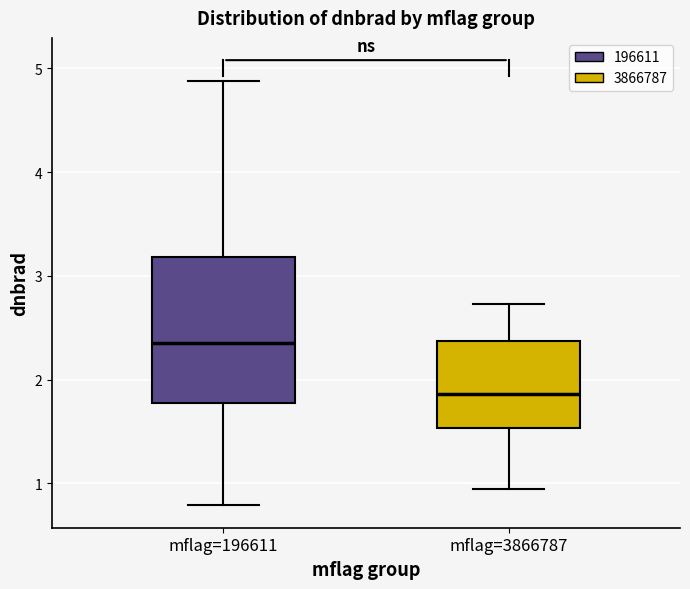

Reading left to right, read every box against the y-axis: the position of its median line, the range the box covers, and the ends of its whiskers. The values are not printed on the chart, so give them approximately, as read against the axis.

mflag=196611: median 2.4, box 1.8 to 3.2, whiskers 0.8 to 4.9
mflag=3866787: median 1.9, box 1.5 to 2.4, whiskers 1.0 to 2.7